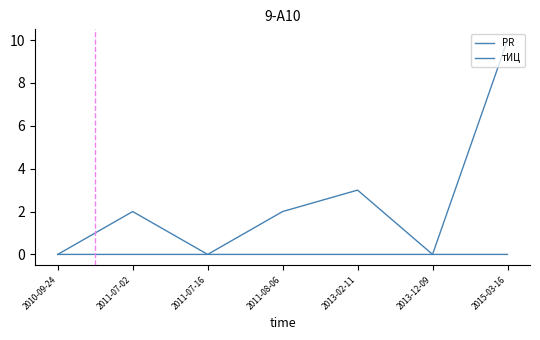

List the labels in order of тИЦ value, smallest first.

2010-09-24, 2011-07-02, 2011-07-16, 2011-08-06, 2013-02-11, 2013-12-09, 2015-03-16